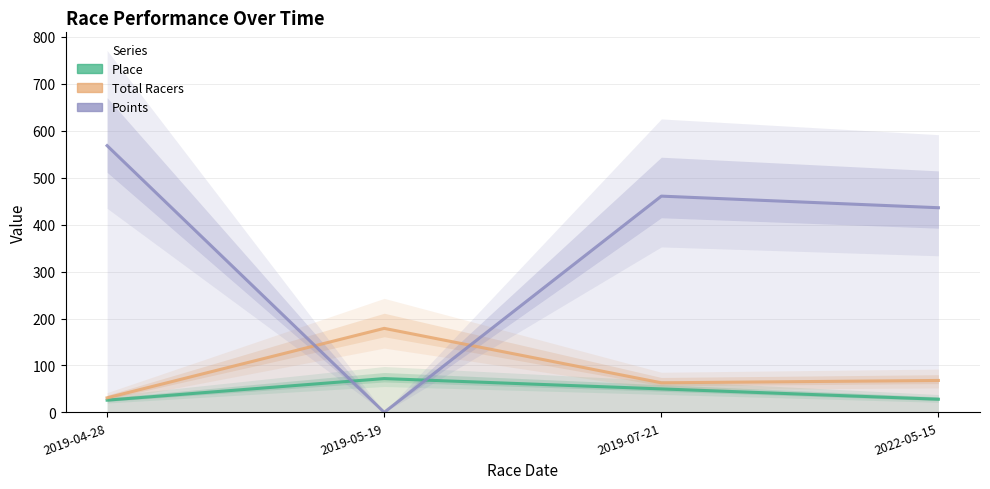

How many values in the Points series exceed 460?

2